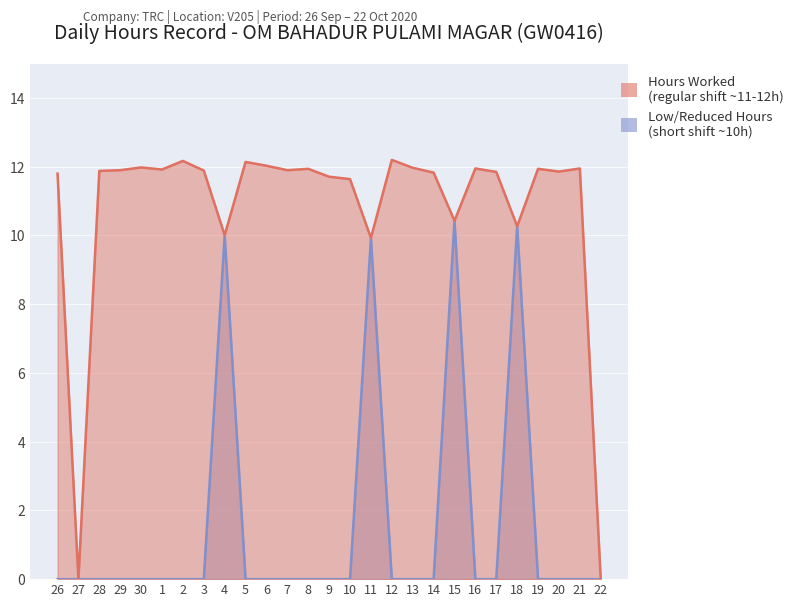

Rank the categories by Hours Worked value from lowest to highest.

27, 22, 11, 4, 18, 15, 10, 9, 26, 14, 17, 20, 28, 3, 29, 7, 1, 8, 19, 16, 21, 13, 30, 6, 5, 2, 12